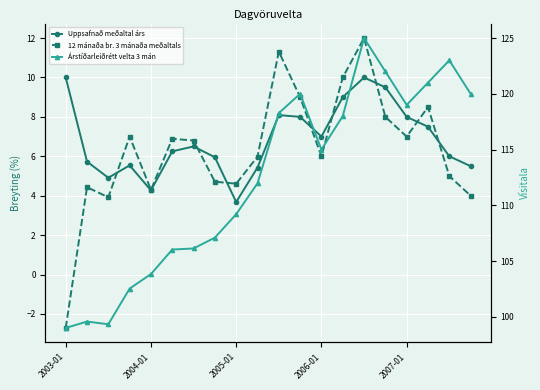

In Uppsafnað meðaltal árs, how many points are higher than both neighbors (excluding endpoints)?

4